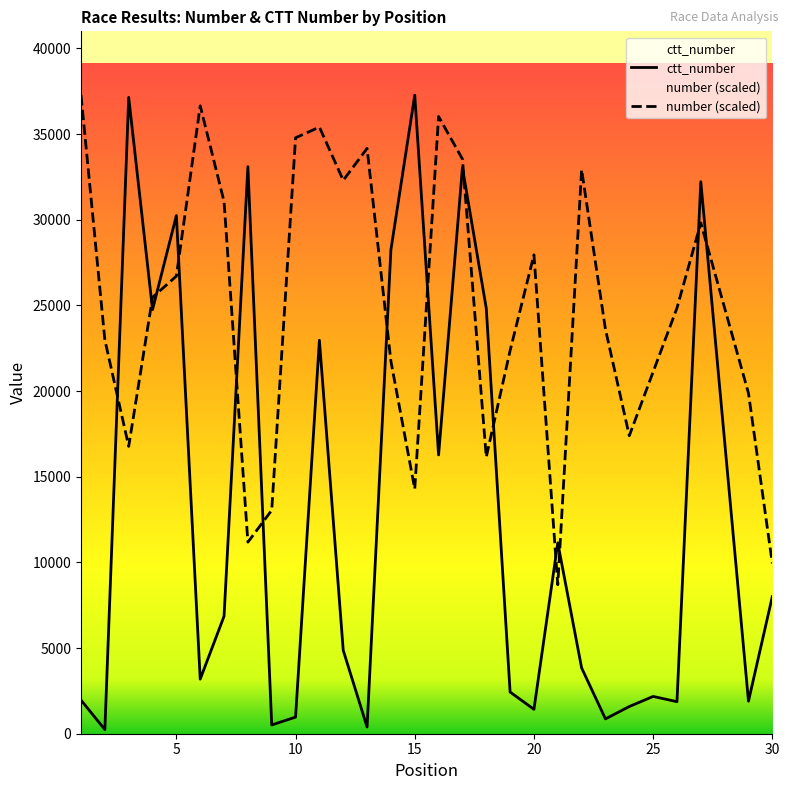

What is the value of the ctt_number point at the 4th from the left?

24757.0